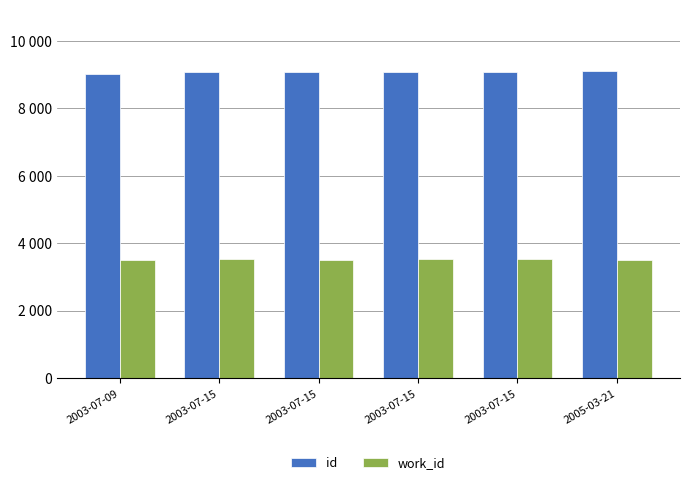

What is the label of the 4th bar from the right?

2003-07-15